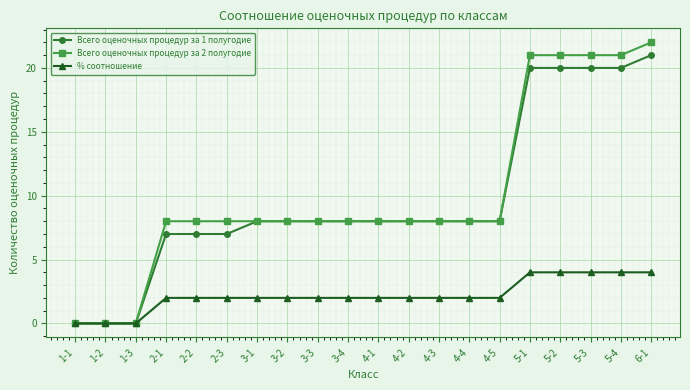

What is the label of the 11th point from the right?

3-4